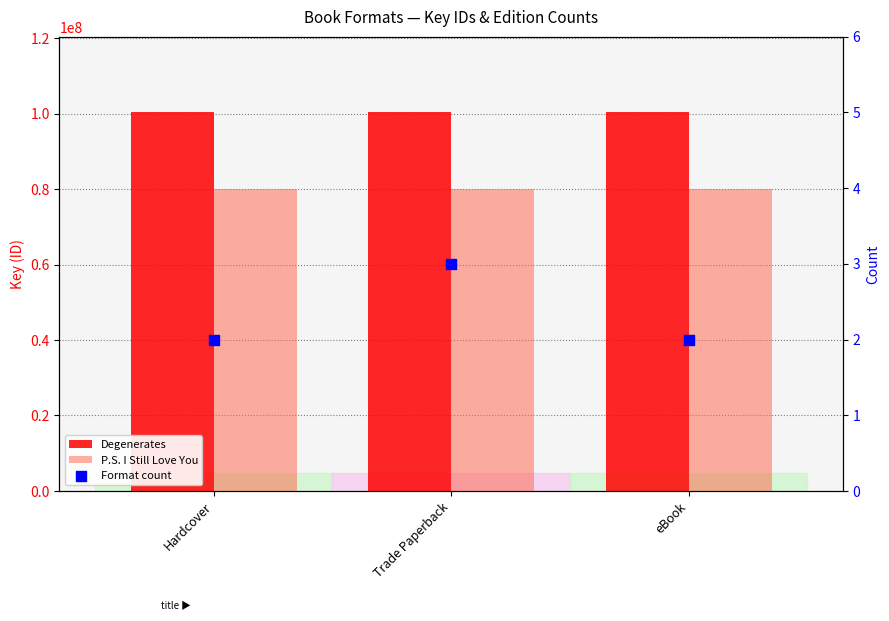

What are all the series names shown in the legend?

Degenerates, P.S. I Still Love You, Format count